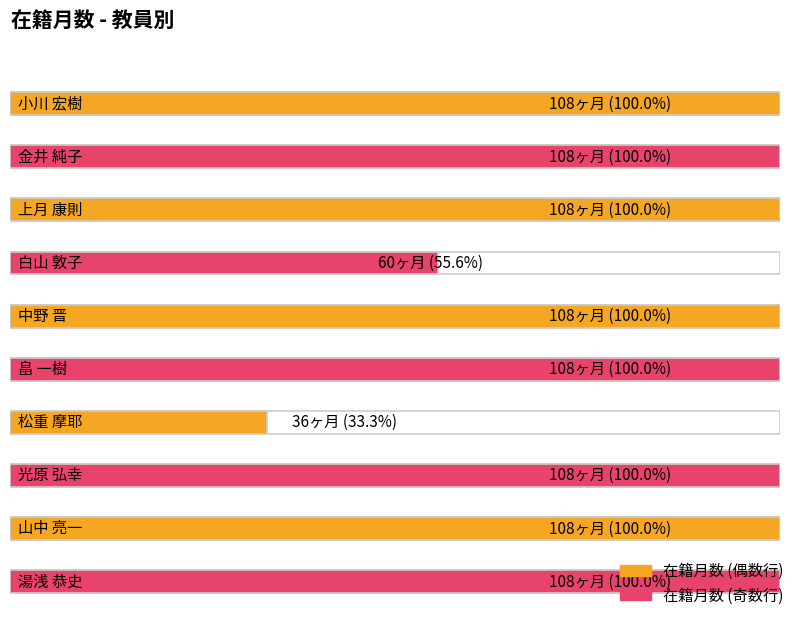

Reading left to right, transcribe all the data shown in this chart.

108	108	108	60	108	108	36	108	108	108